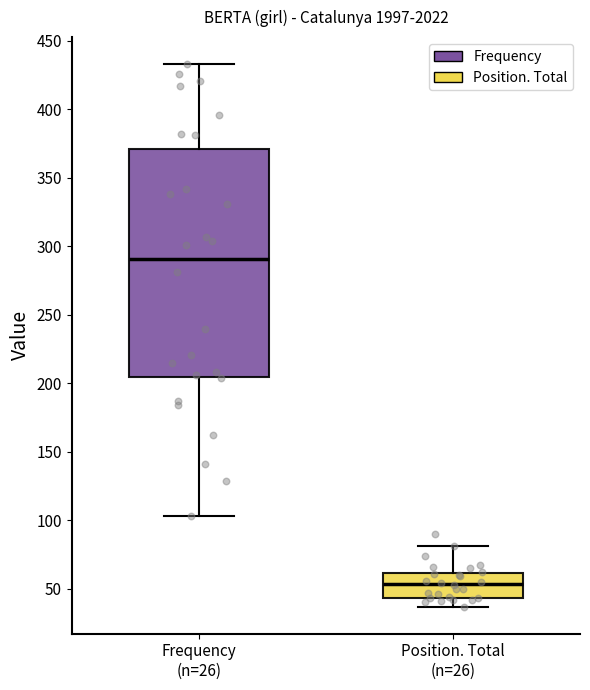

Reading left to right, transcribe this box plot: for each box, give where its median line is, the range the box spans, and where its two whiskers end, as read against the y-axis. The values are not printed on the chart, so give them approximately, as read against the axis.

Frequency (n=26): median 290, box 205 to 370, whiskers 105 to 435
Position. Total (n=26): median 55, box 45 to 60, whiskers 35 to 80